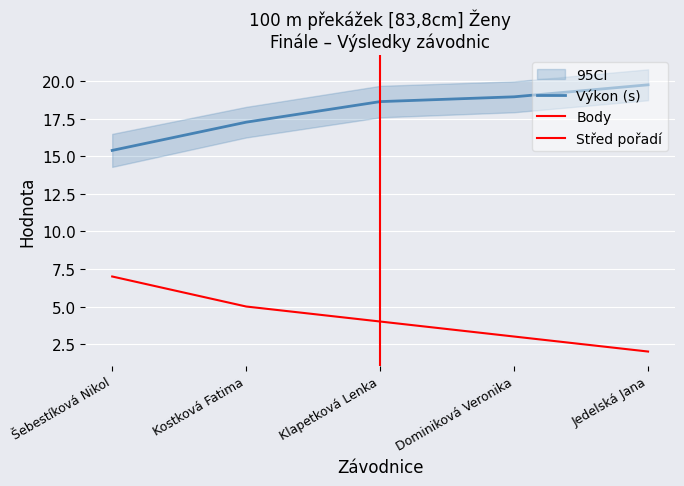

True or false: Pořadí and Výkon intersect in this chart.

False